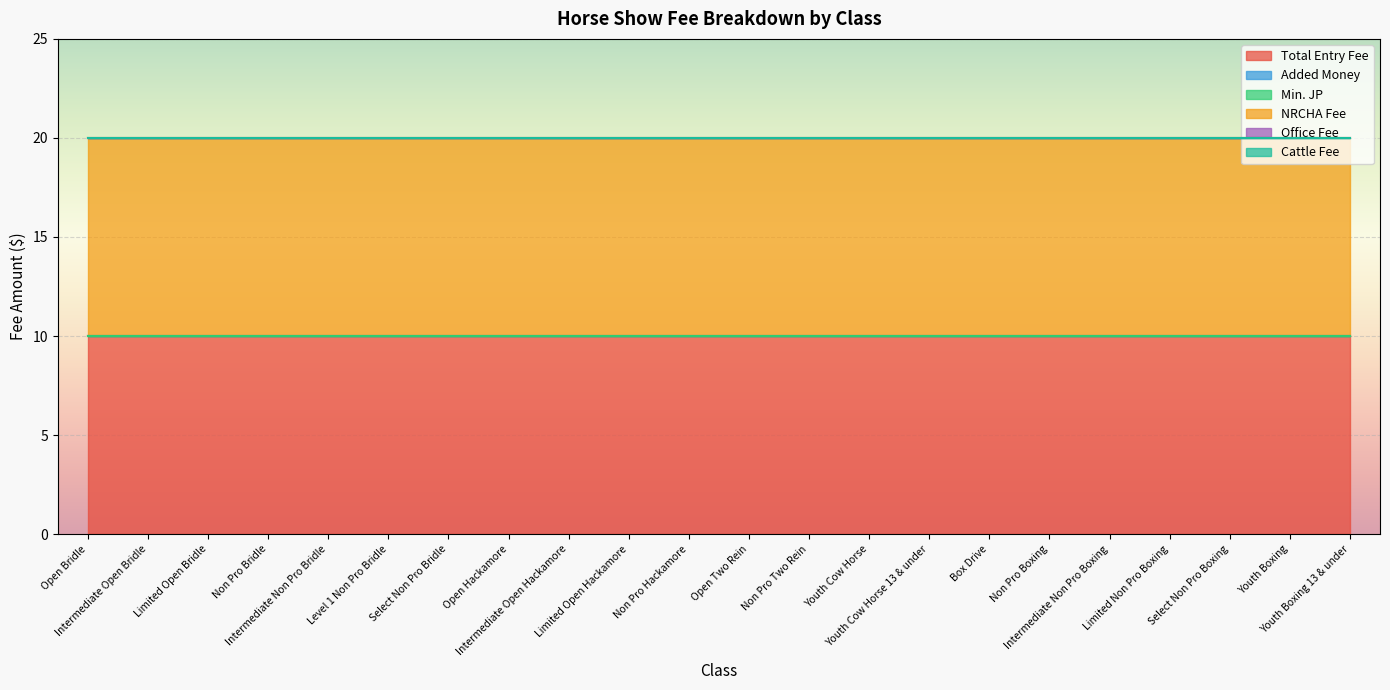

Which category has the highest value in the NRCHA Fee series?

Open Bridle